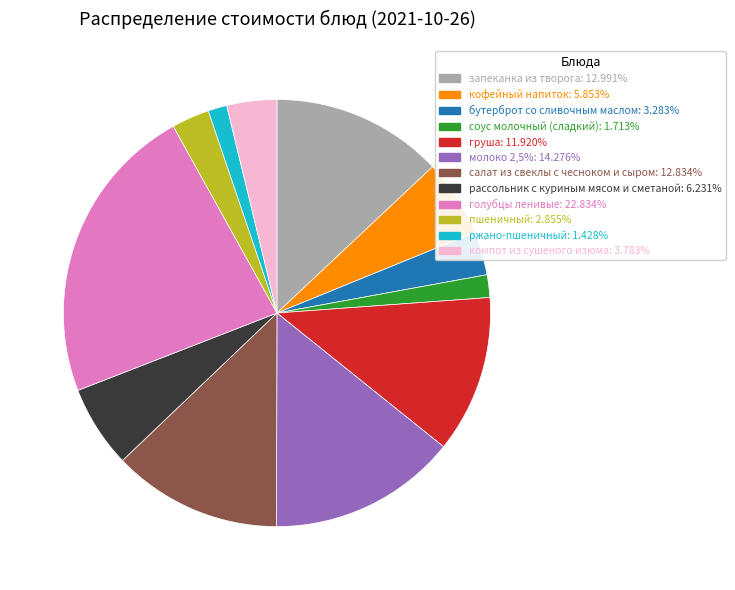

True or false: кофейный напиток accounts for 15% of the total.

False